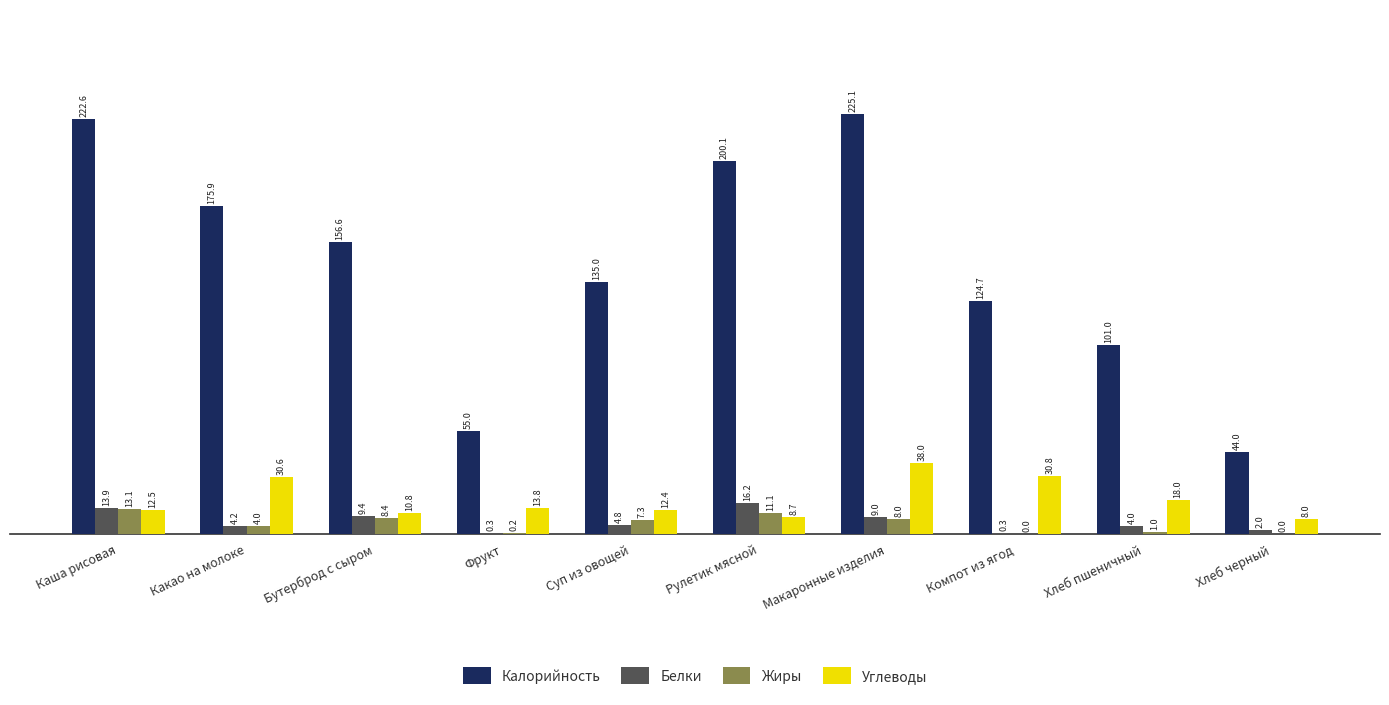

Between Какао на молоке and Хлеб пшеничный, which series saw the biggest shift?

Калорийность